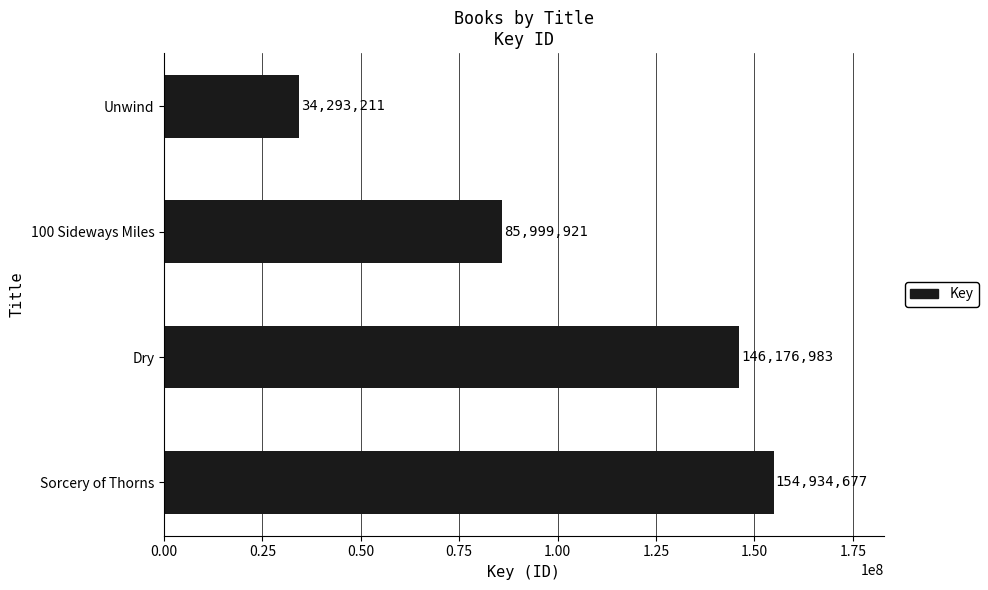

At which label is the value closest to 94613944?

100 Sideways Miles